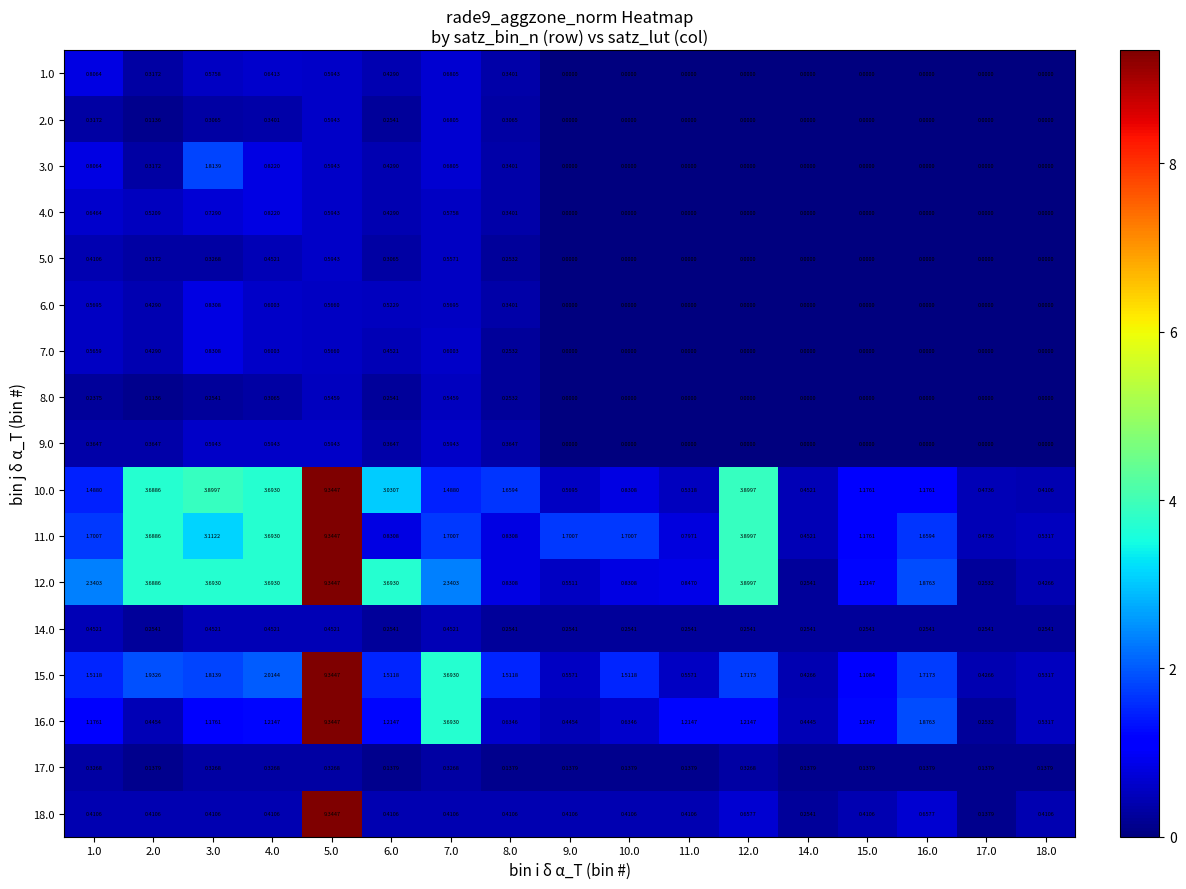

Is the value of 7.0 at 2.0 greater than the value of 11.0 at 7.0?

No